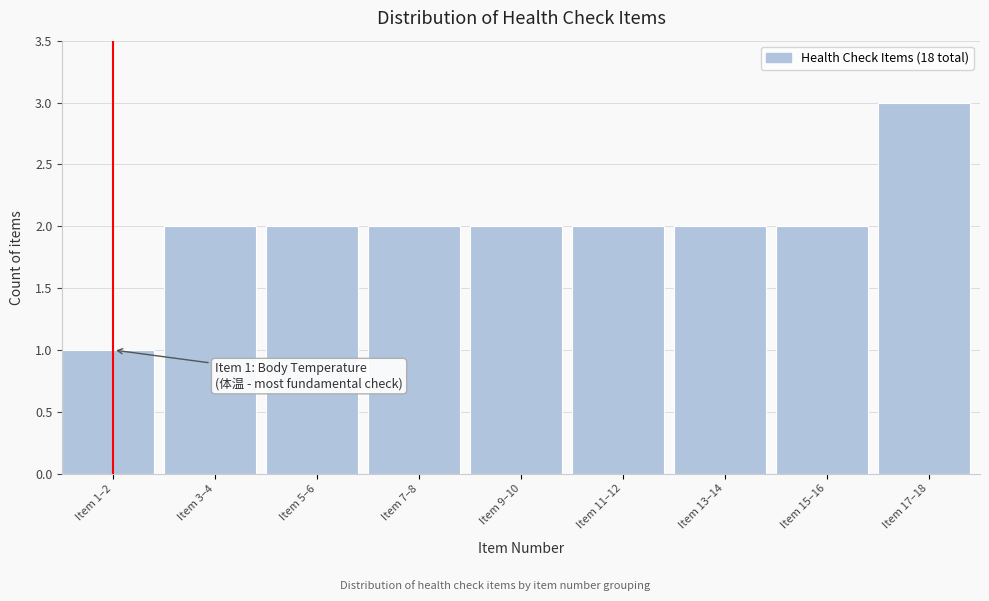

Reading left to right, transcribe all the data shown in this chart.

1	2	2	2	2	2	2	2	3